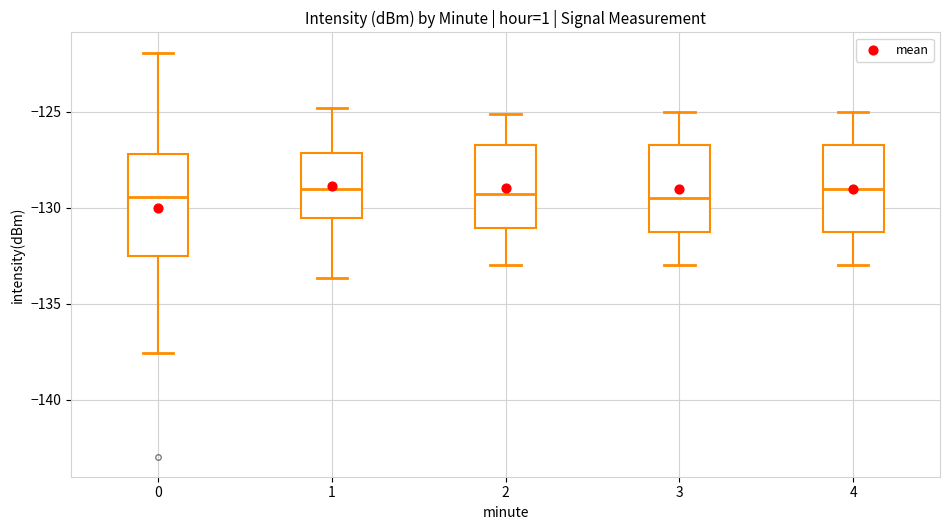

Reading left to right, transcribe this box plot: for each box, give where its median line is, the range the box spans, and where its two whiskers end, as read against the y-axis. The values are not printed on the chart, so give them approximately, as read against the axis.

0: median -129.5, box -132.5 to -127.0, whiskers -137.5 to -122.0
1: median -129.0, box -130.5 to -127.0, whiskers -133.5 to -125.0
2: median -129.5, box -131.0 to -126.5, whiskers -133.0 to -125.0
3: median -129.5, box -131.0 to -126.5, whiskers -133.0 to -125.0
4: median -129.0, box -131.0 to -126.5, whiskers -133.0 to -125.0